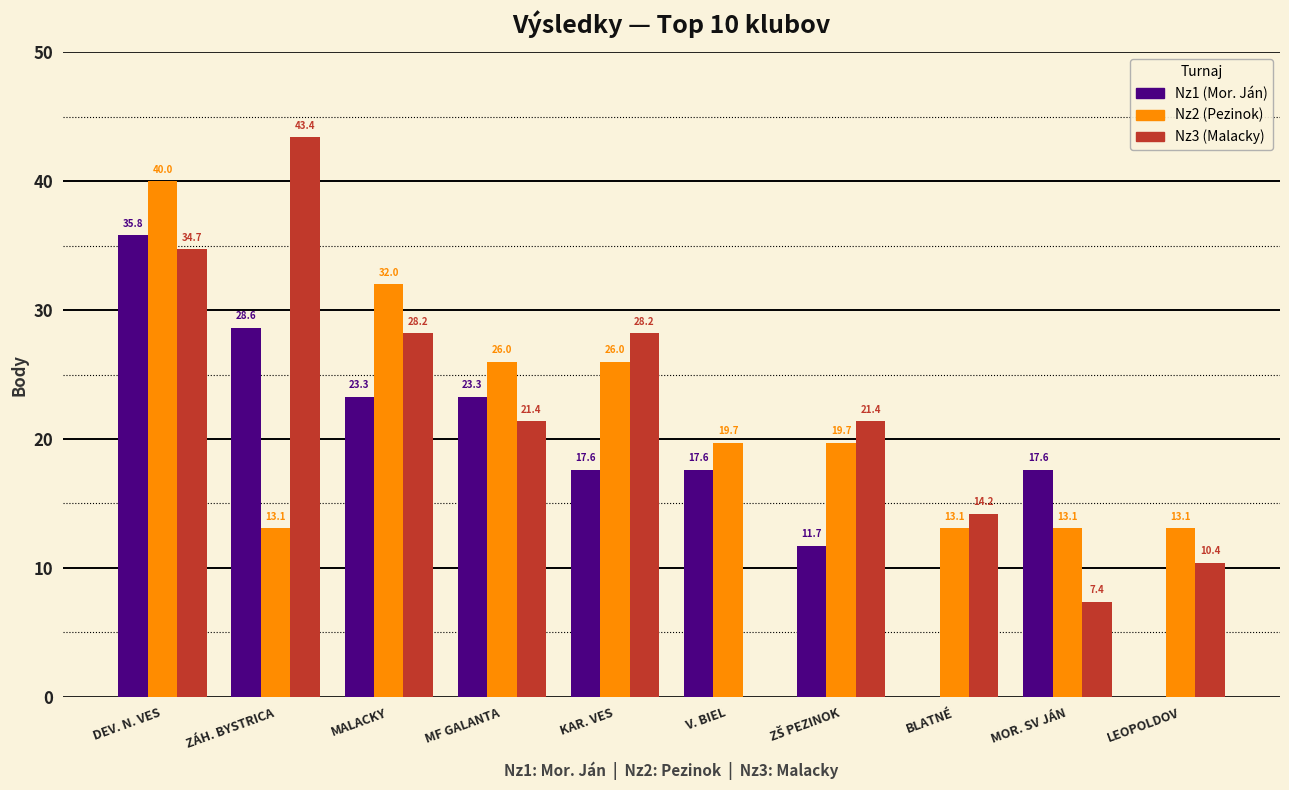

What is the sum of all Nz3 (Malacky) values?

209.3